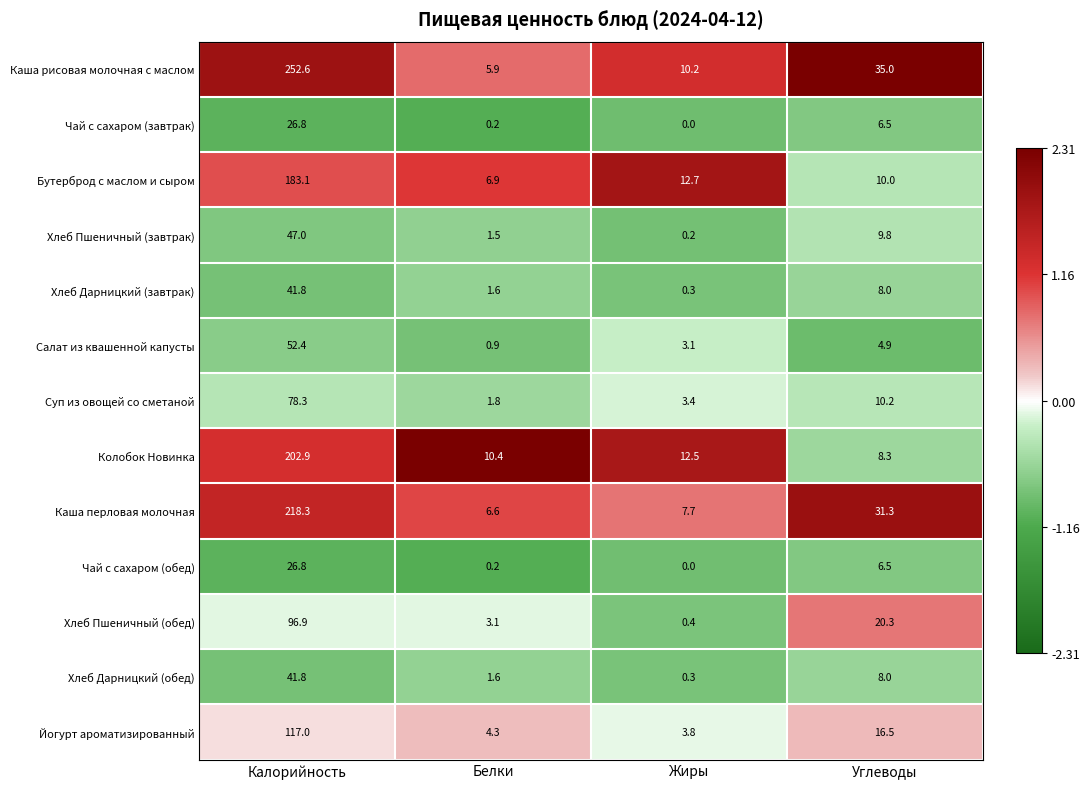

Which series has the widest spread of values?

Каша рисовая молочная с маслом